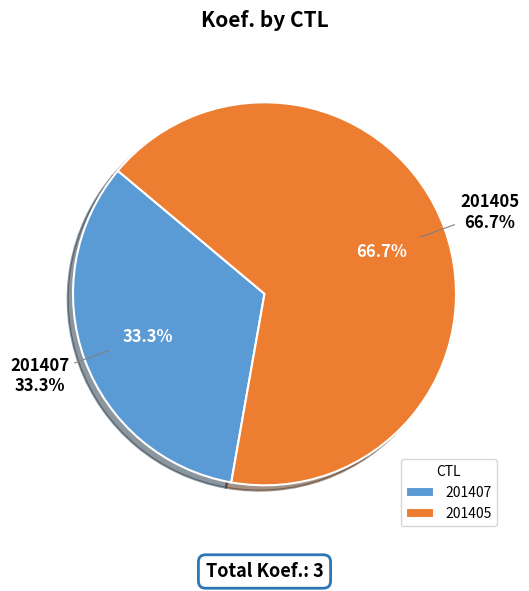

Does any single category account for the majority?

Yes